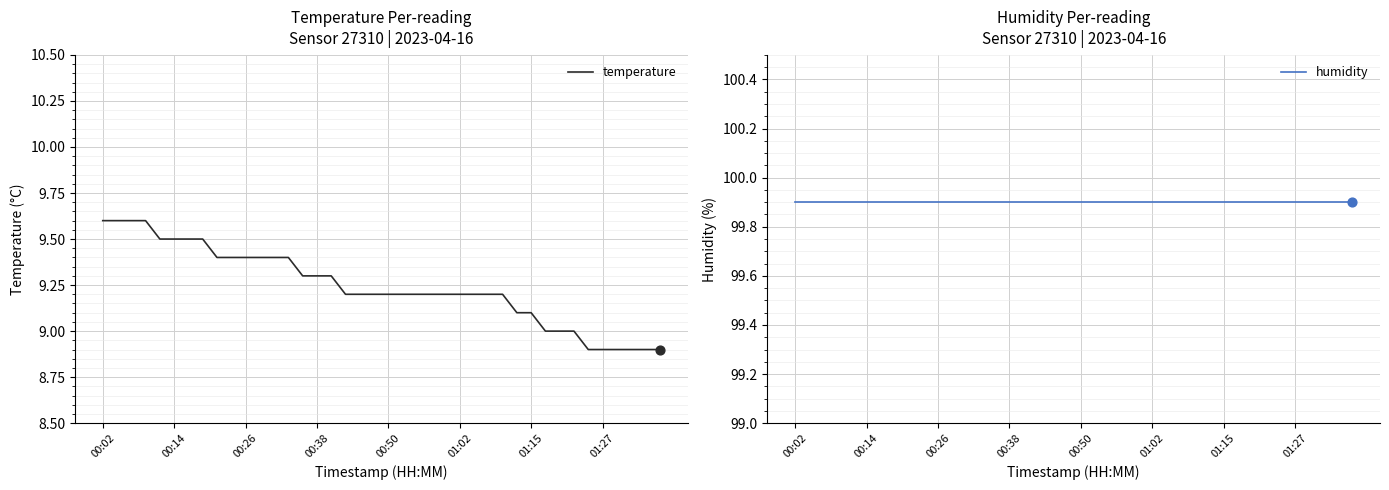

Which series has the largest Y range (max minus min)?

temperature